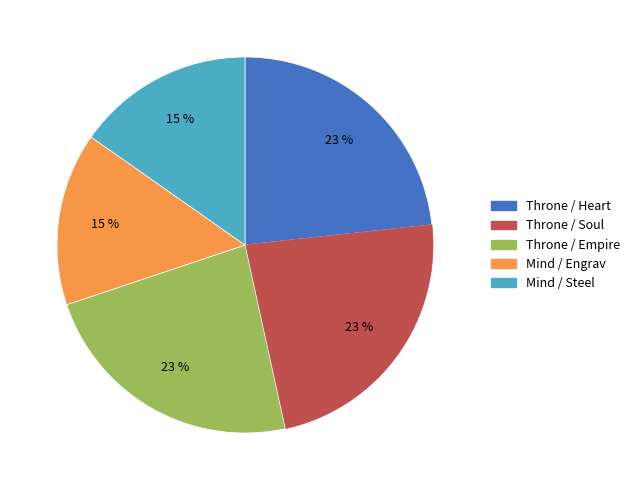

Is it true that Throne / Empire is 23% of the pie?

True